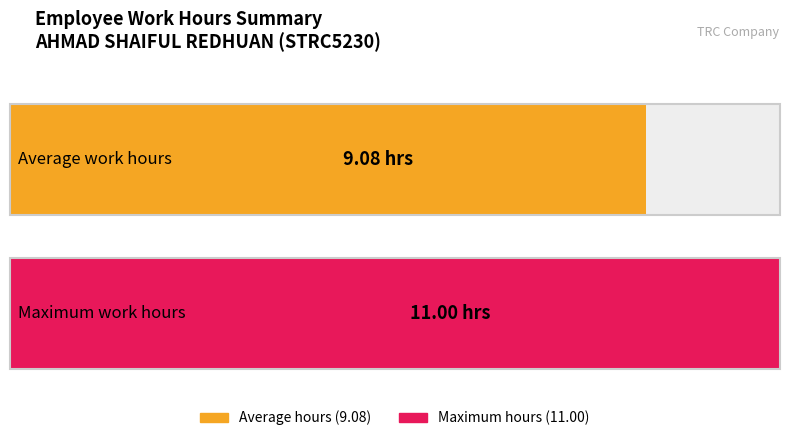

The value of Low (hours) at 7-Mon is 5.7. True or false?

False